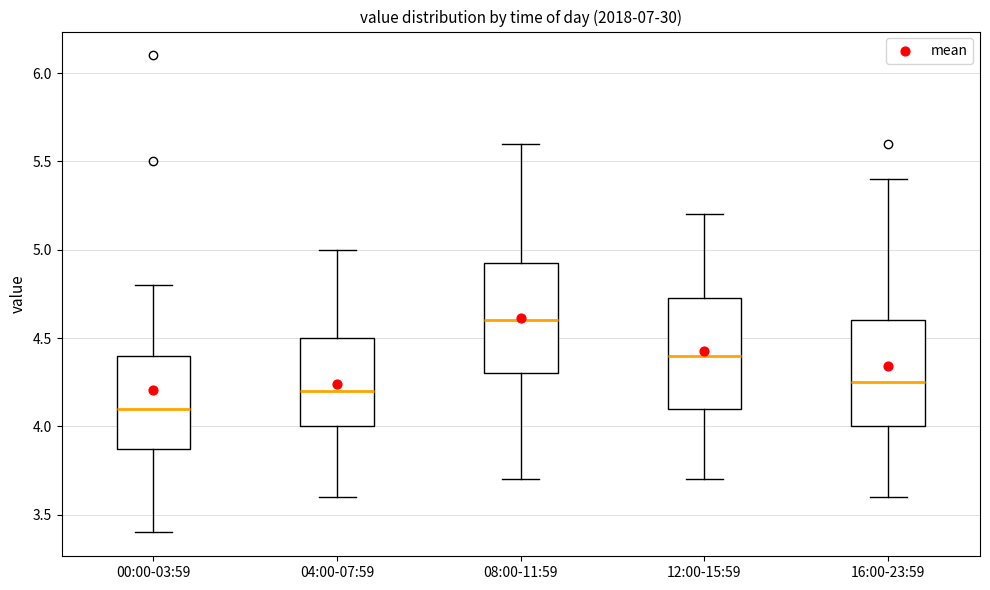

Which box has the highest median line?

08:00-11:59